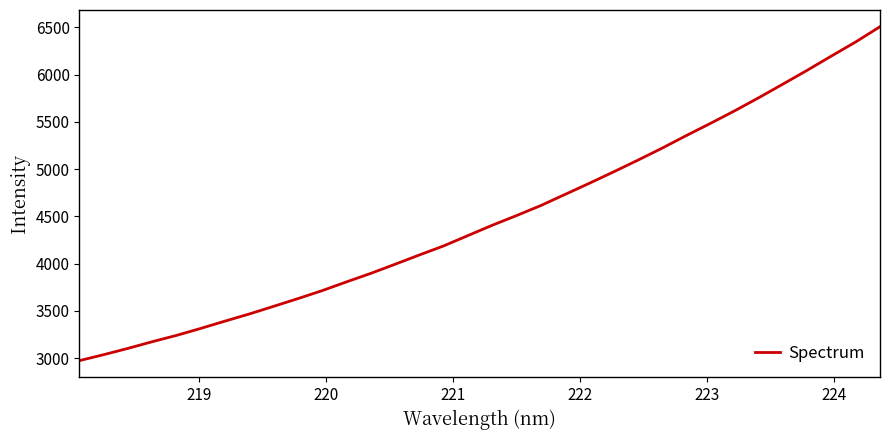

What is the minimum value shown in the chart?

2974.6